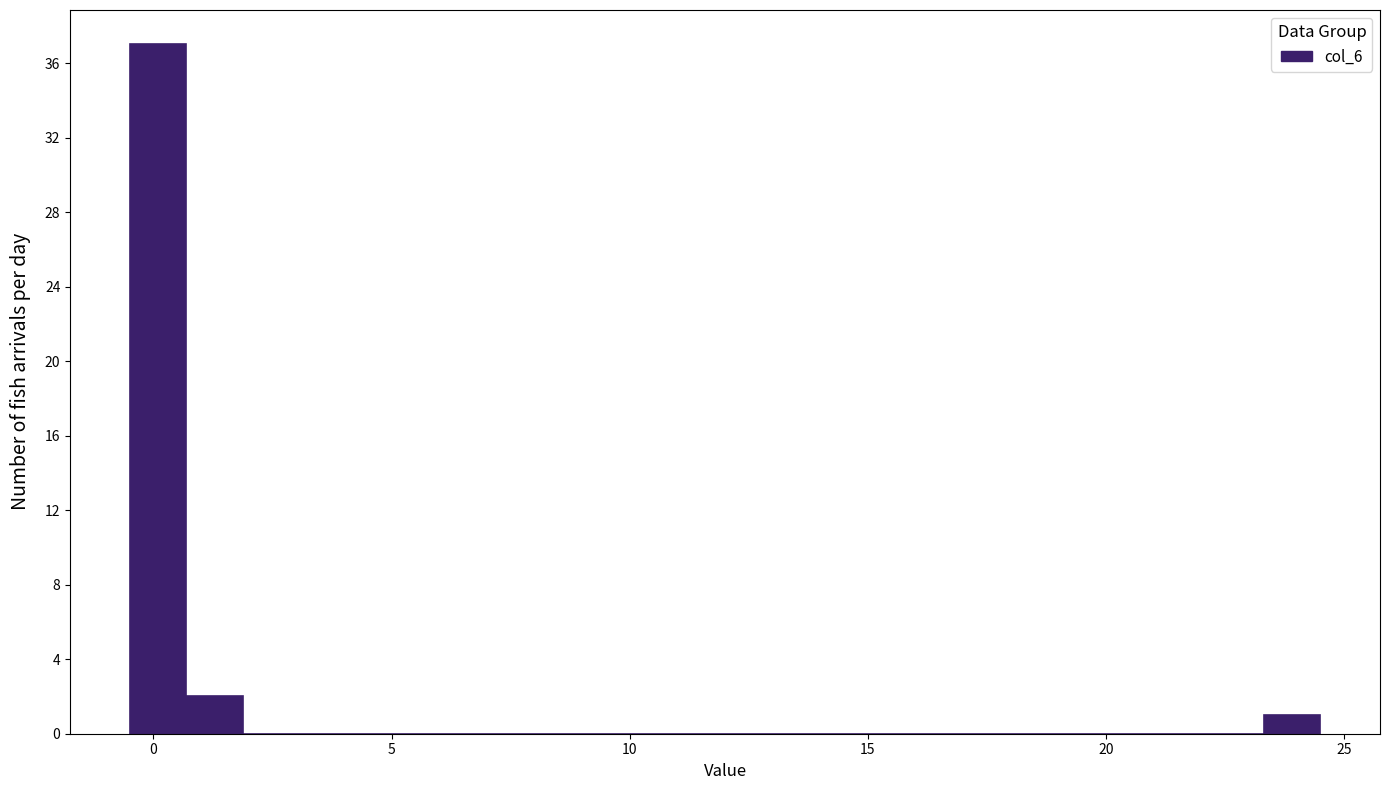

Around what value on the x-axis is the tallest bar? Give the approximate position of its centre, as read against the axis.

0.0